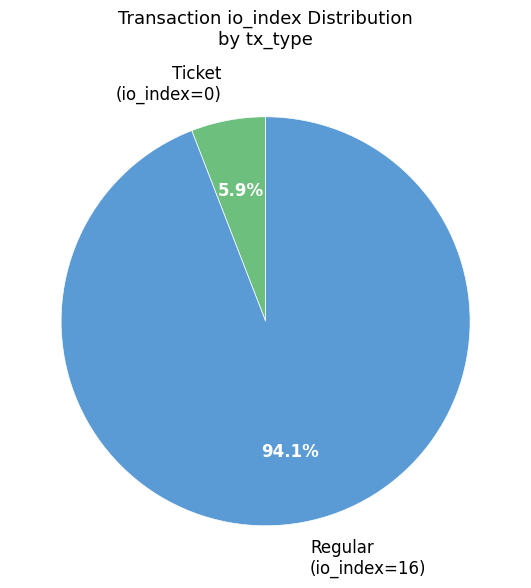

Between Regular (io_index=16) and Ticket (io_index=0), which is larger?

Regular (io_index=16)